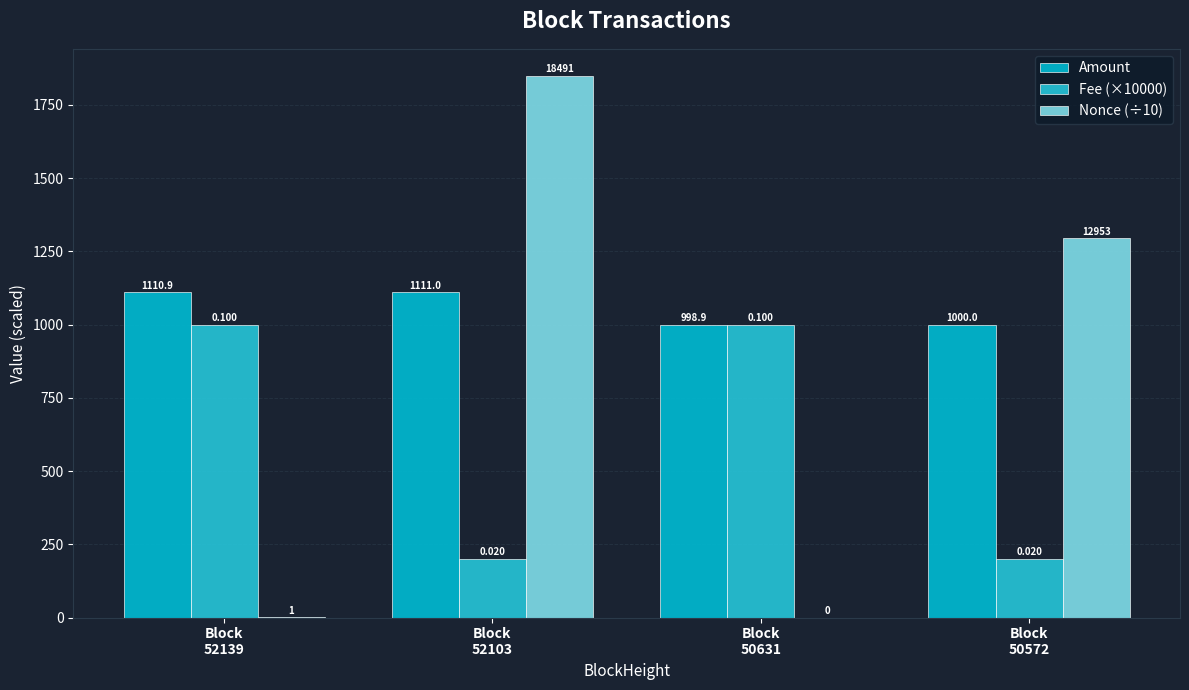

At which label does Fee (×10000) reach its minimum?

Block
52103